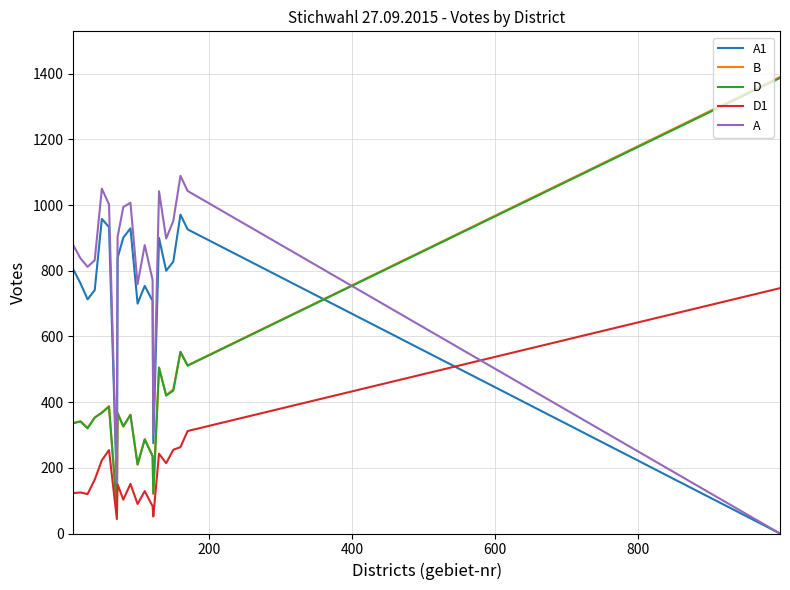

What is the difference between the maximum and second lowest values in the B series?

1268